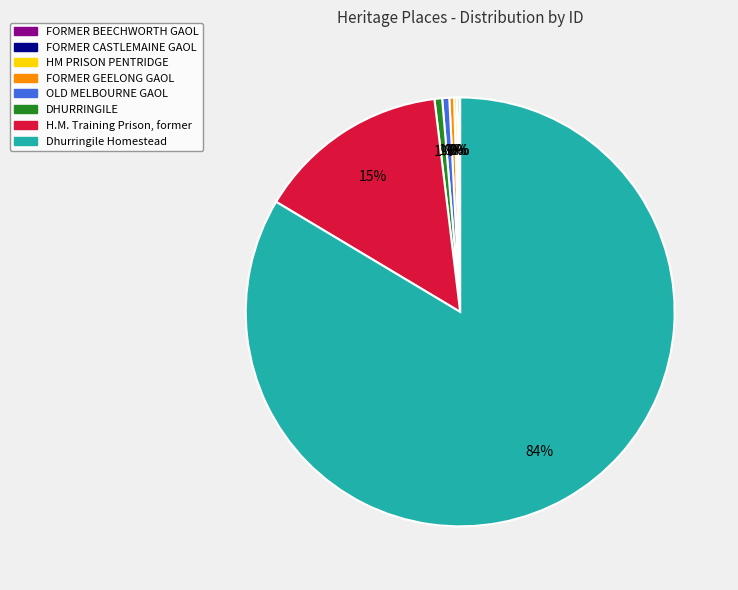

Do FORMER GEELONG GAOL and H.M. Training Prison, former together represent more than half of the pie?

No